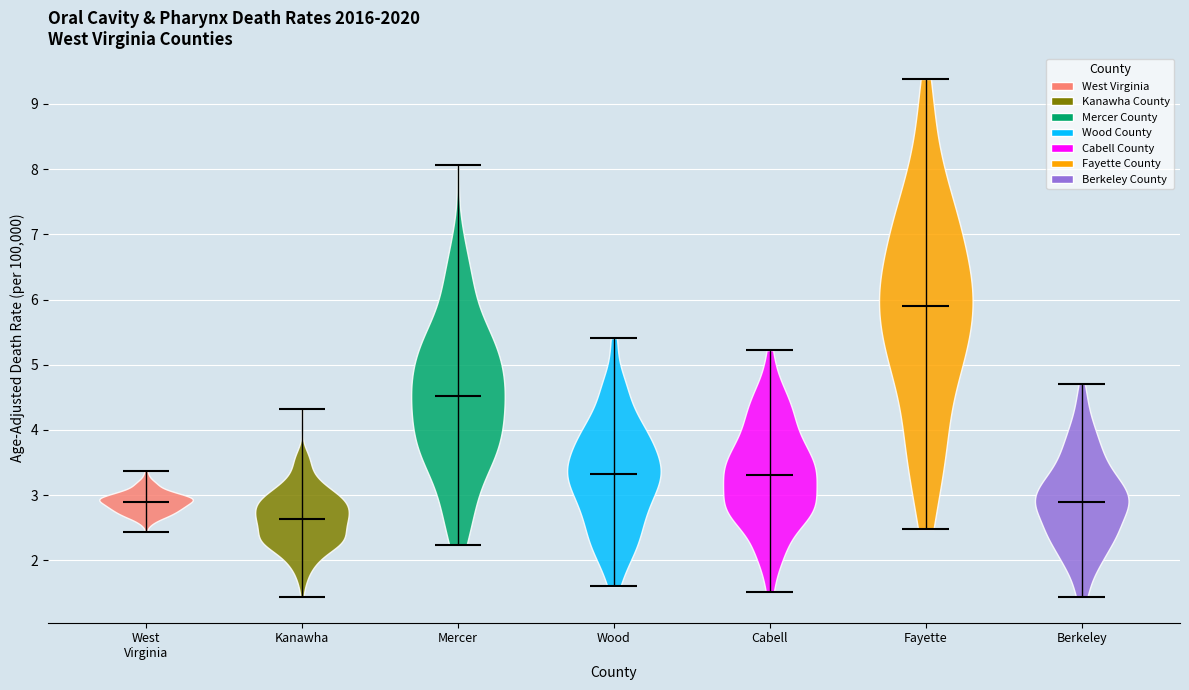

Where does the median line of the violin for Kanawha sit on the y-axis? The values are not printed on the chart, so give them approximately, as read against the axis.

2.6